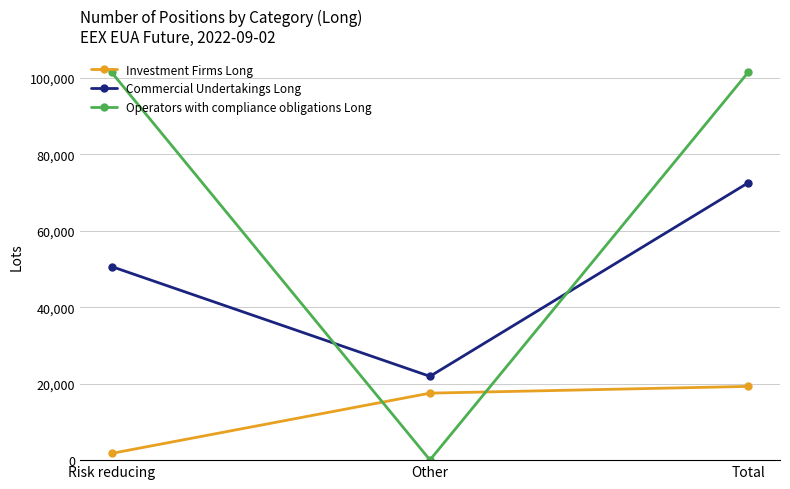

Does the chart have visible grid lines?

Yes